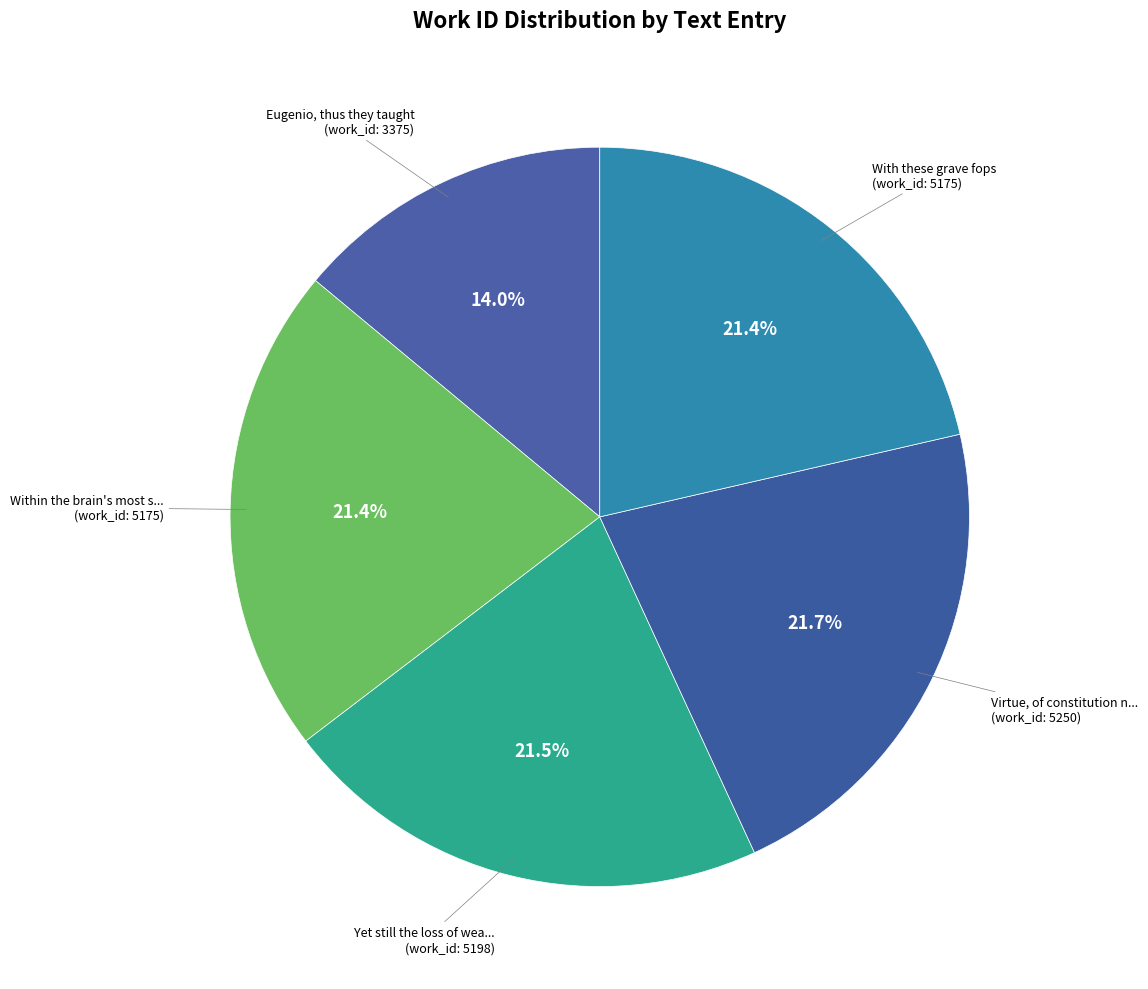

Count the number of slices in the pie.

5